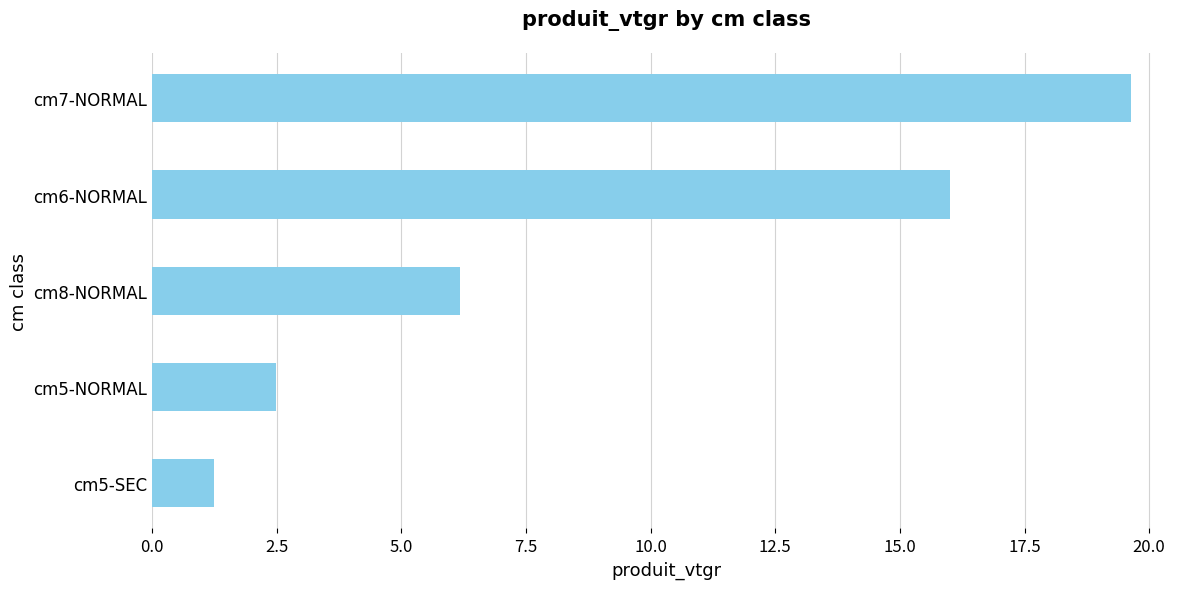

At which category does the chart reach its minimum across all series?

cm5-SEC